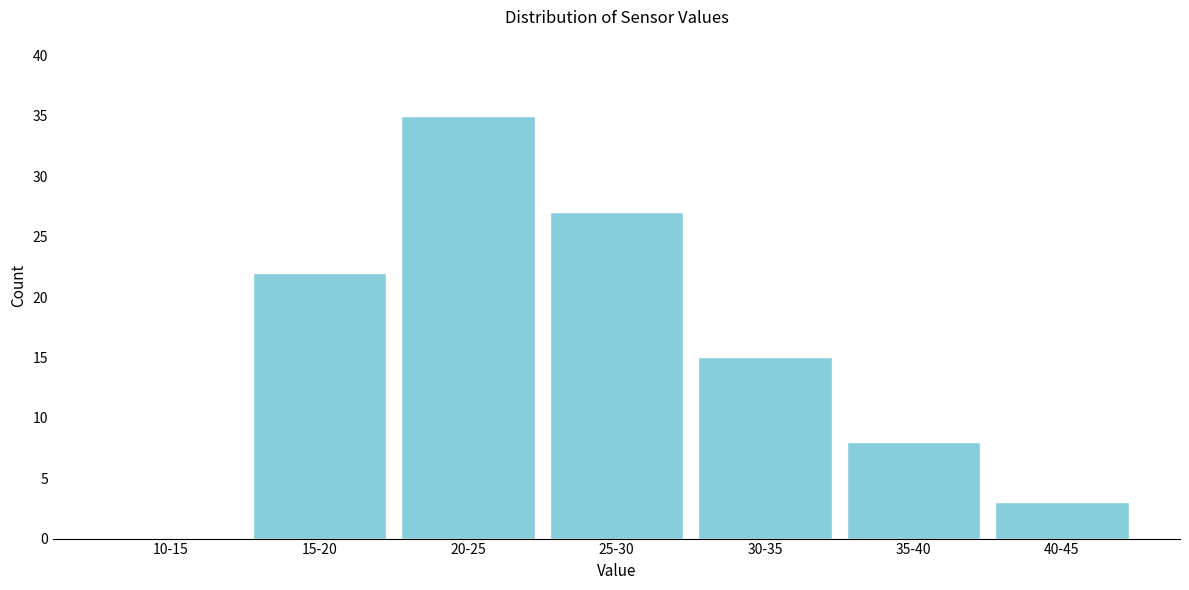

Reading left to right, transcribe all the data shown in this chart.

10-15=0	15-20=22	20-25=35	25-30=27	30-35=15	35-40=8	40-45=3